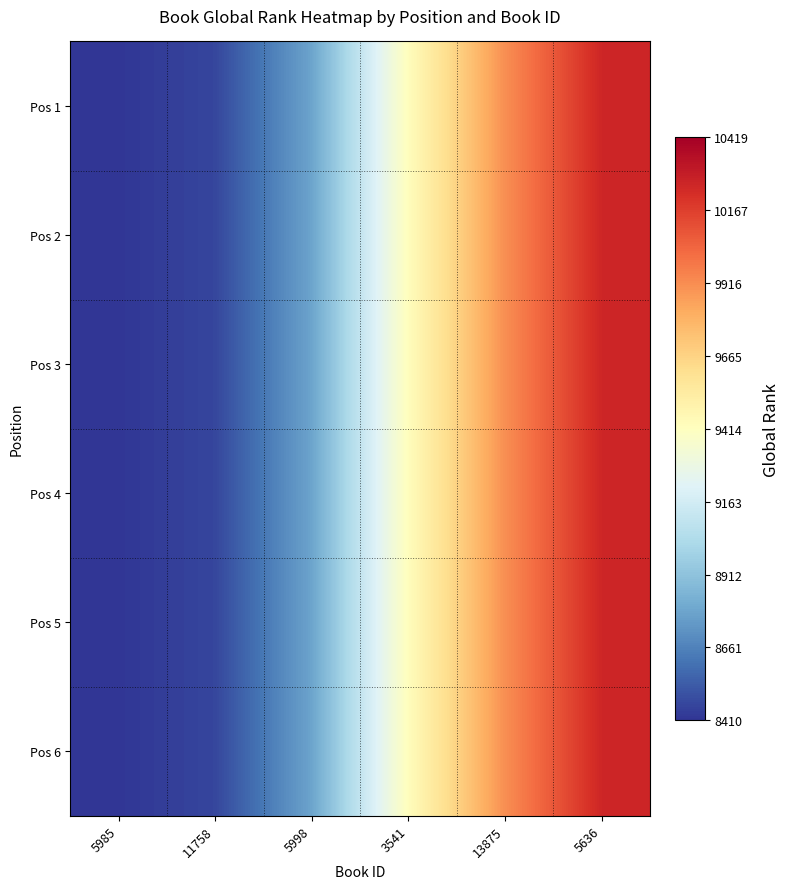

At 5985, list the series in order from largest to smallest.

Pos 1, Pos 2, Pos 3, Pos 4, Pos 5, Pos 6